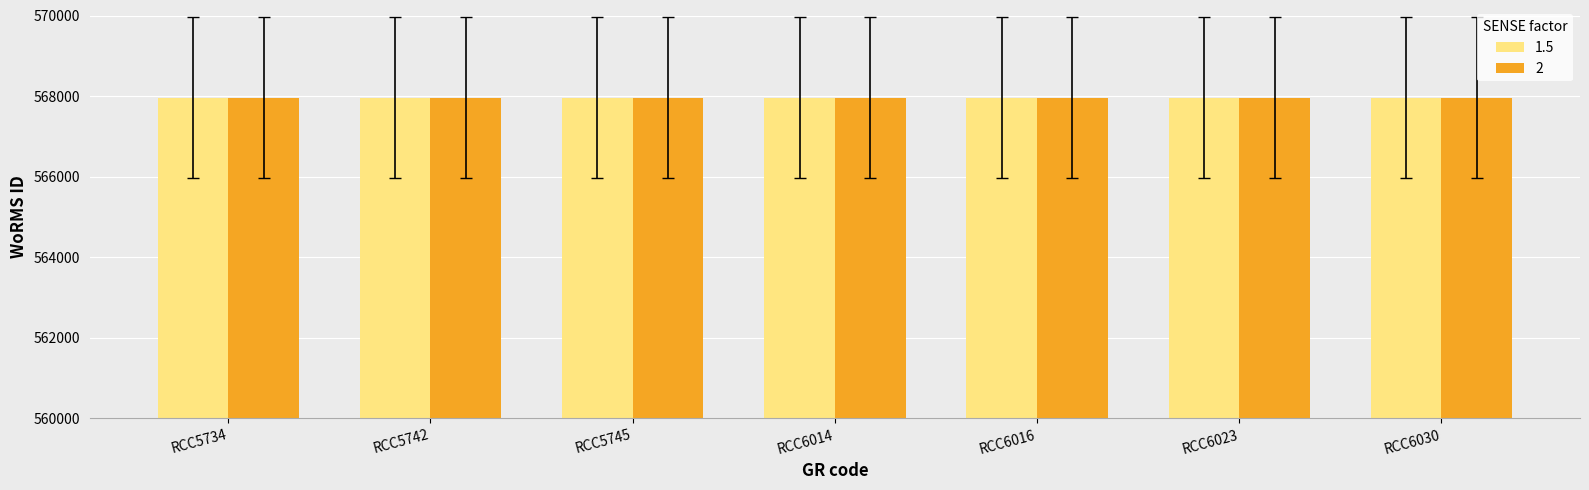

How many data points does each series have?

7